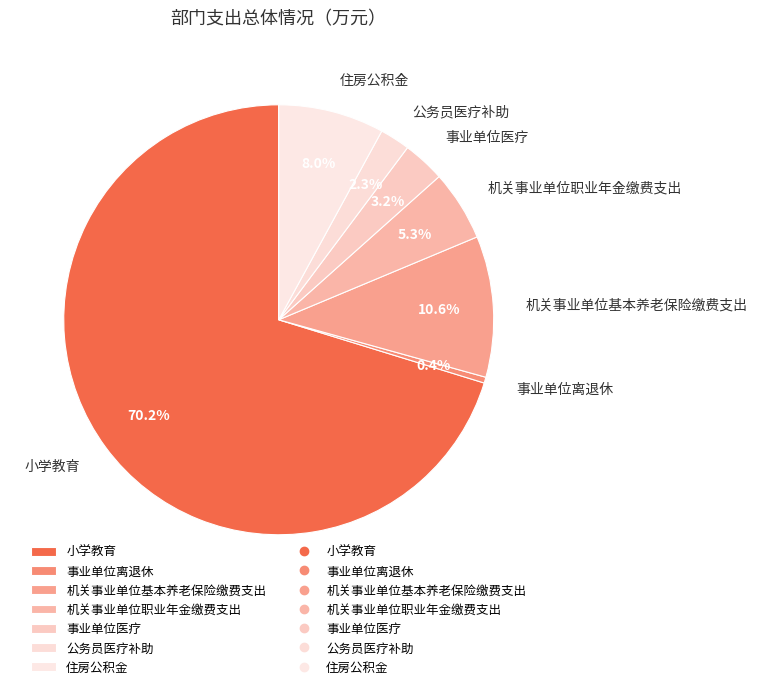

What percentage is NOT represented by 住房公积金?

92.0%